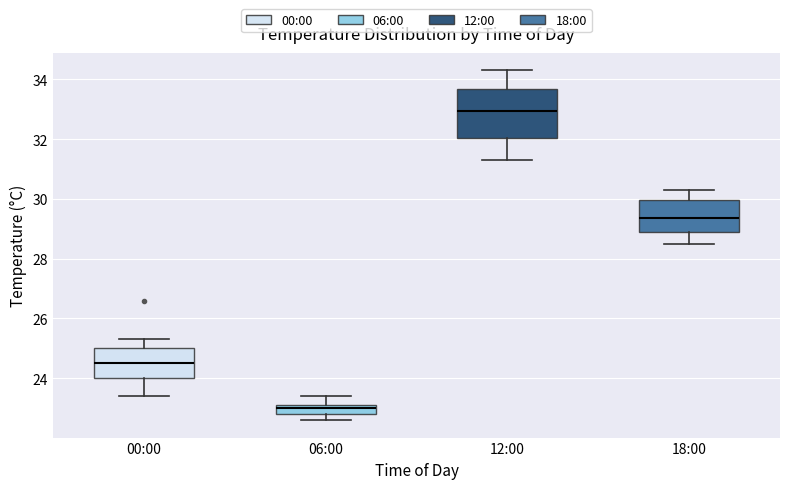

Reading left to right, transcribe this box plot: for each box, give where its median line is, the range the box spans, and where its two whiskers end, as read against the y-axis. The values are not printed on the chart, so give them approximately, as read against the axis.

00:00: median 24.6, box 24.0 to 25.0, whiskers 23.4 to 25.4
06:00: median 23.0, box 22.8 to 23.2, whiskers 22.6 to 23.4
12:00: median 33.0, box 32.0 to 33.6, whiskers 31.4 to 34.4
18:00: median 29.4, box 29.0 to 30.0, whiskers 28.6 to 30.4